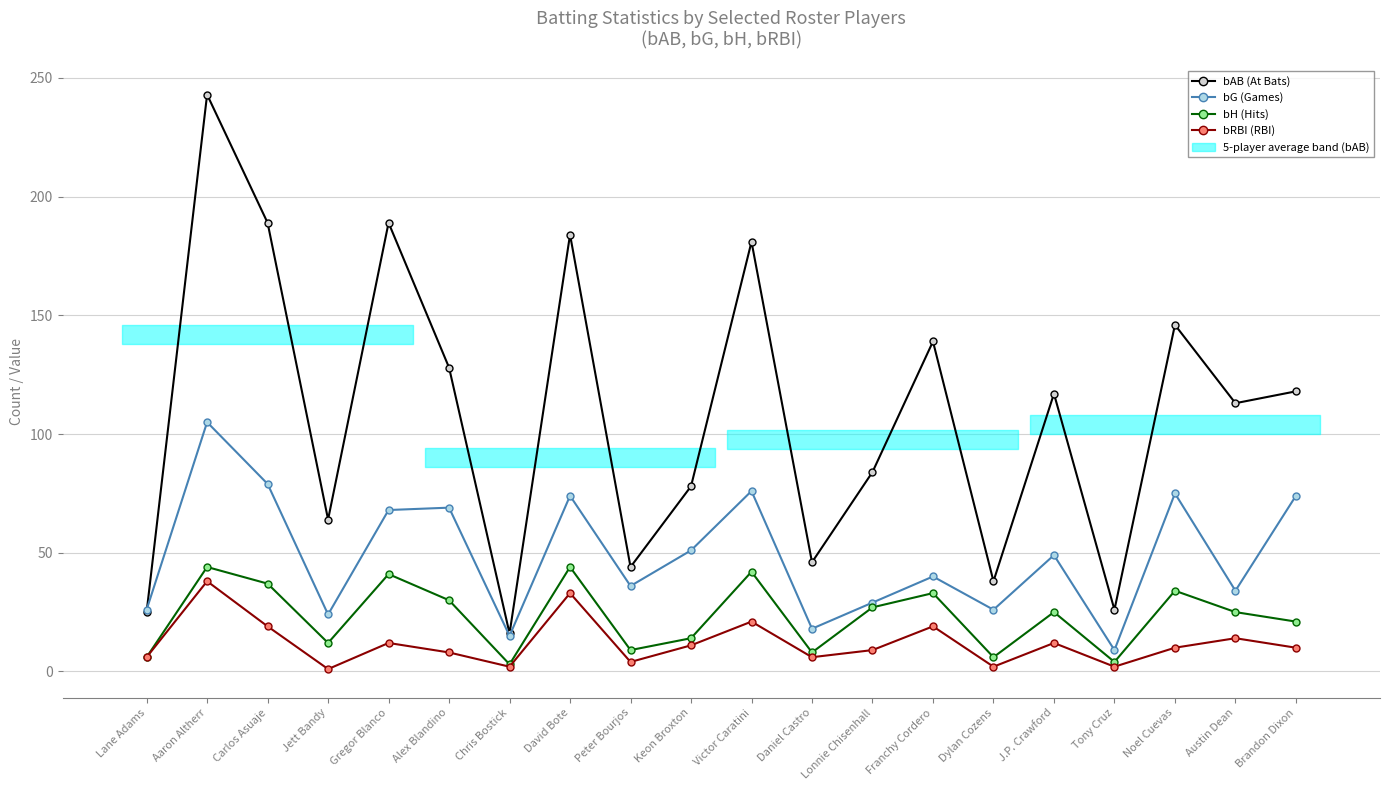

What is the label of the 12th bar from the left?

Daniel Castro